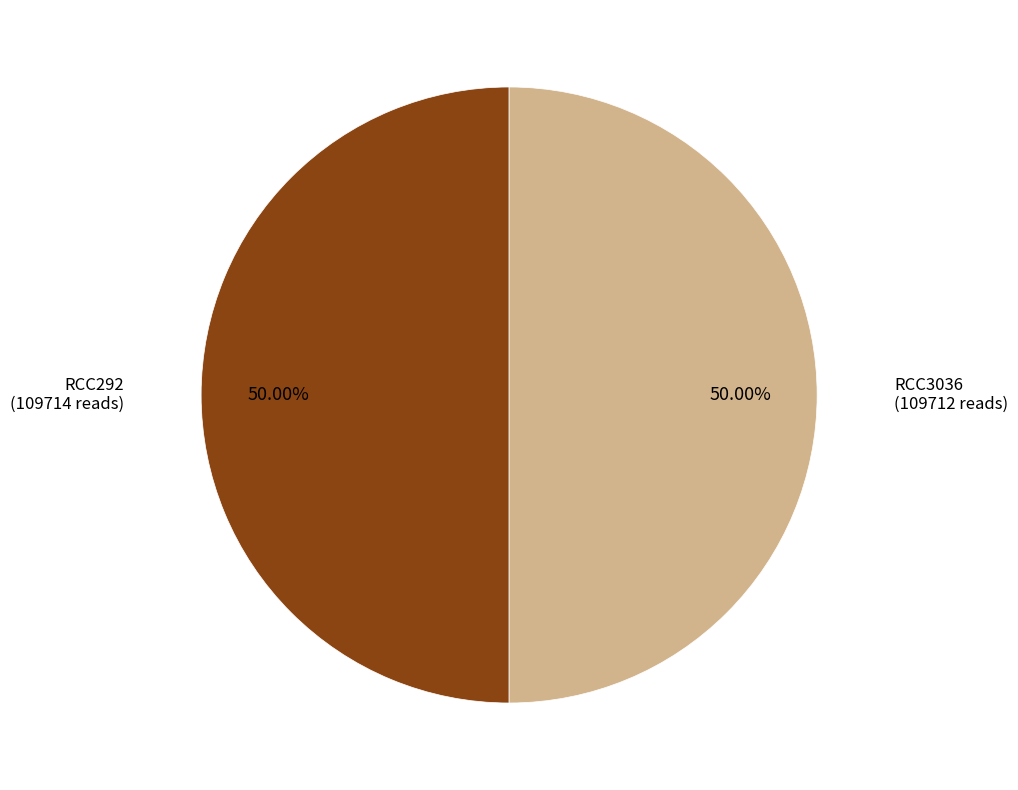

Rank the categories by value from lowest to highest.

RCC3036, RCC292